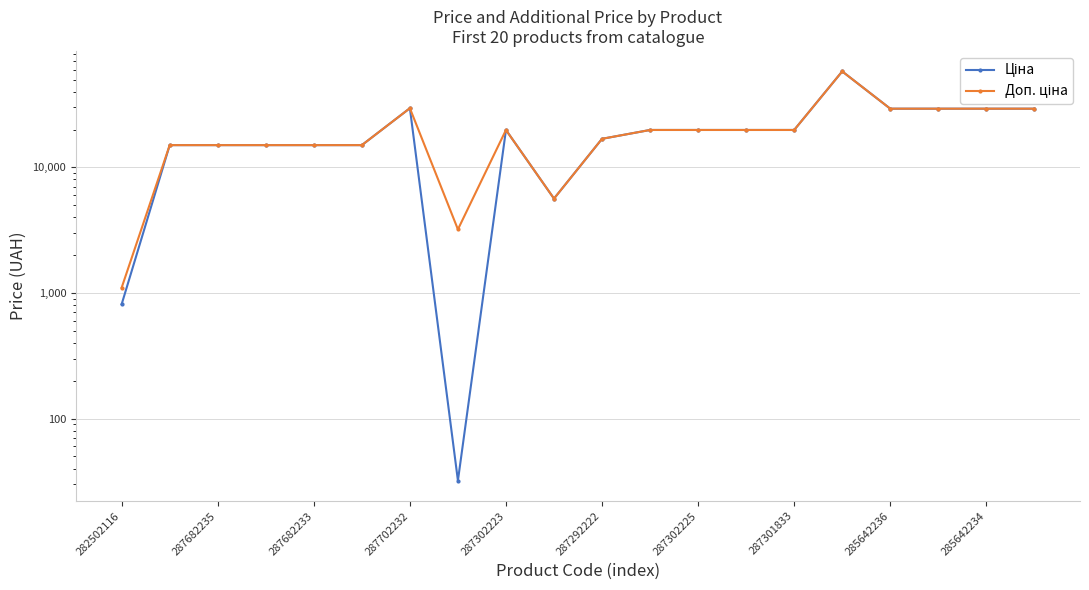

How many categories are shown in the chart?

20